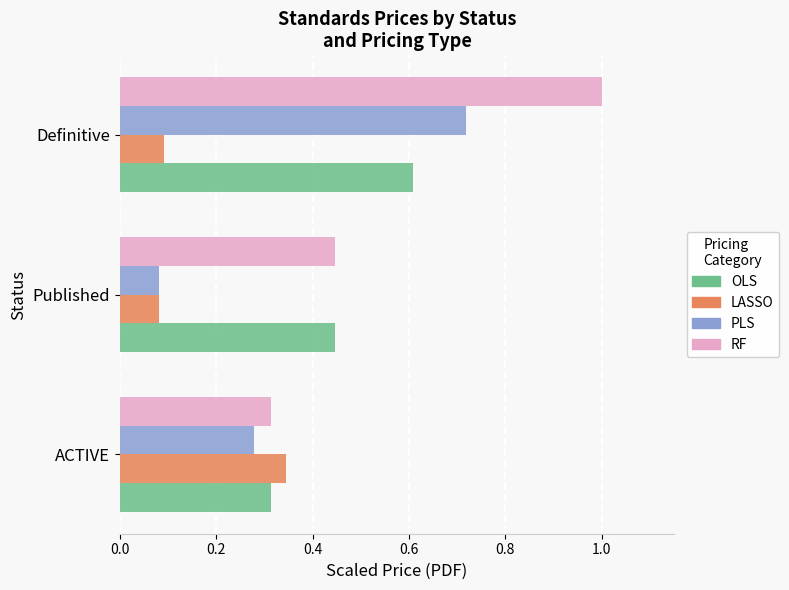

At which label does LASSO reach its peak?

ACTIVE